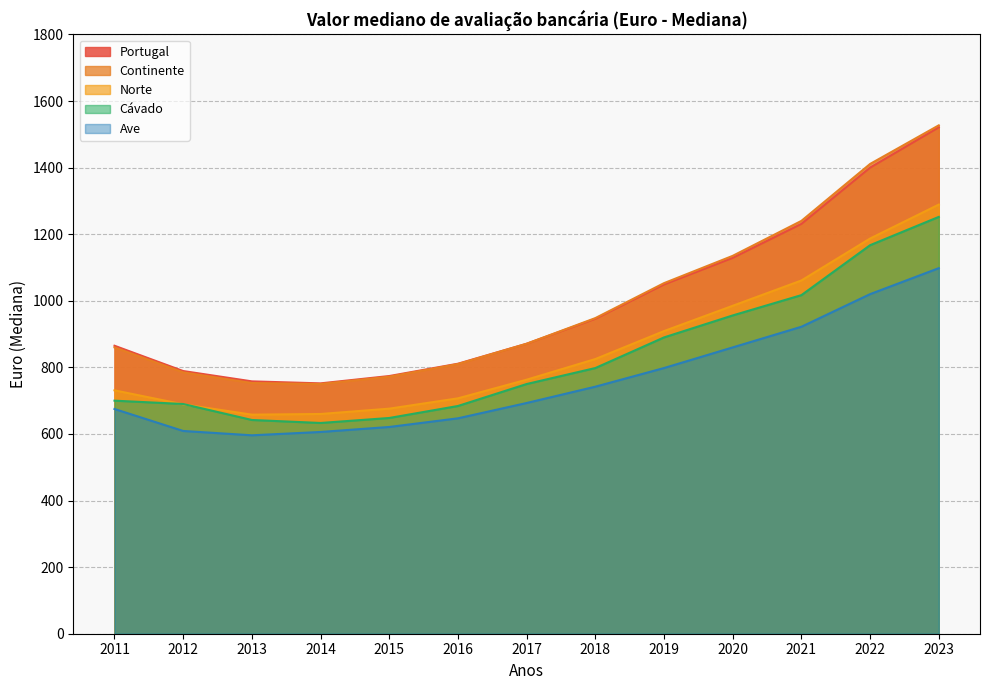

What are all the series names shown in the legend?

Portugal, Continente, Norte, Cávado, Ave